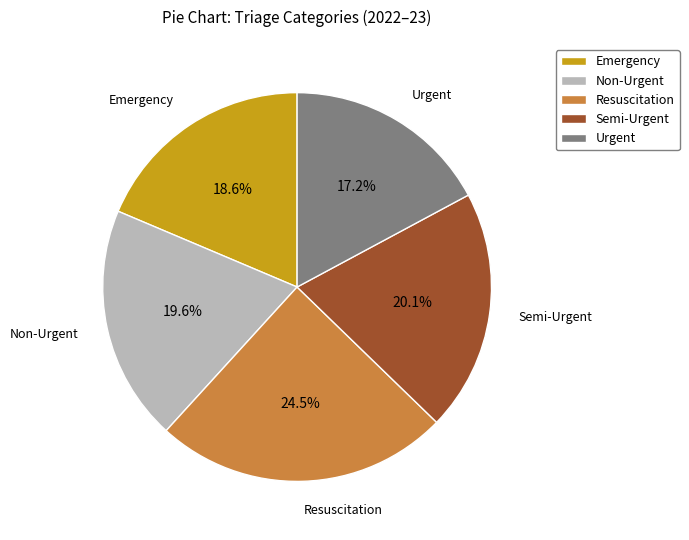

Is there any slice that represents more than half of the pie?

No